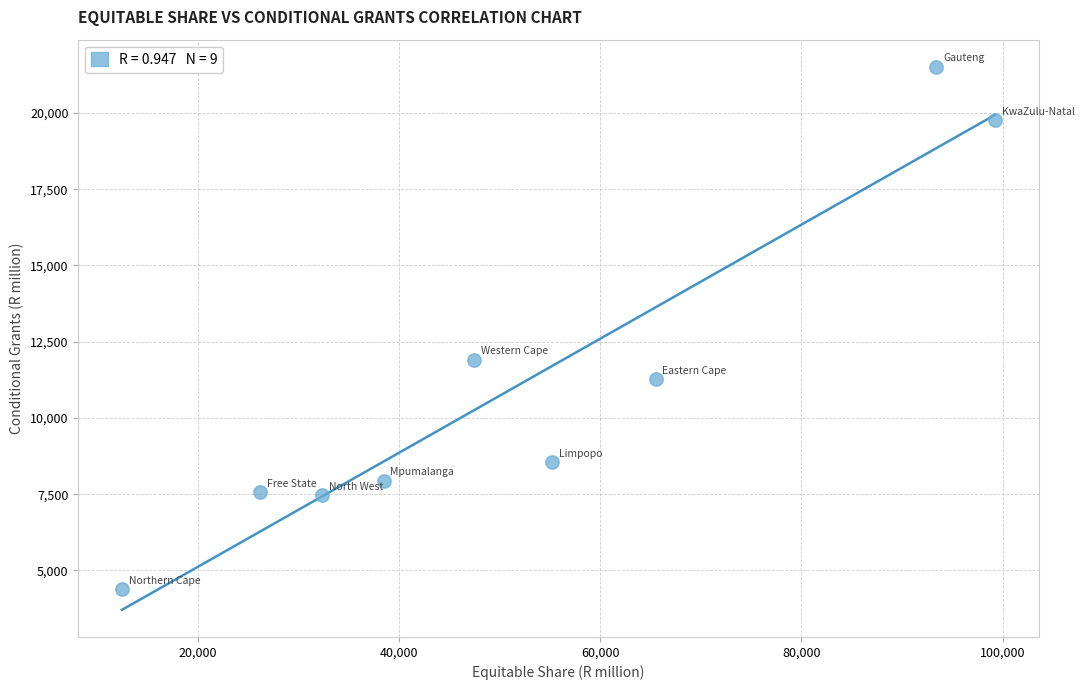

What Y value in the scatter plot is closest to 12948?

11903.7